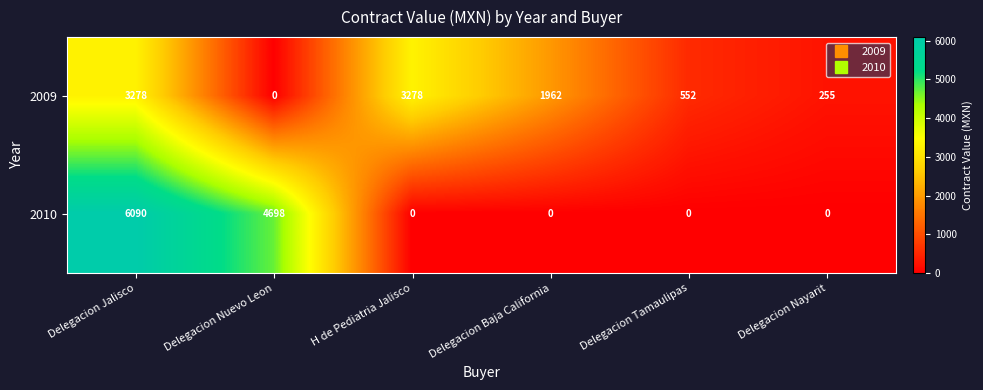

List the series in order of their peak value, highest first.

2010, 2009